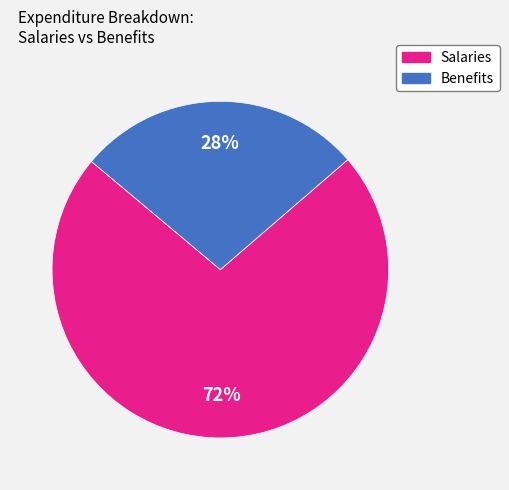

Count the number of slices in the pie.

2